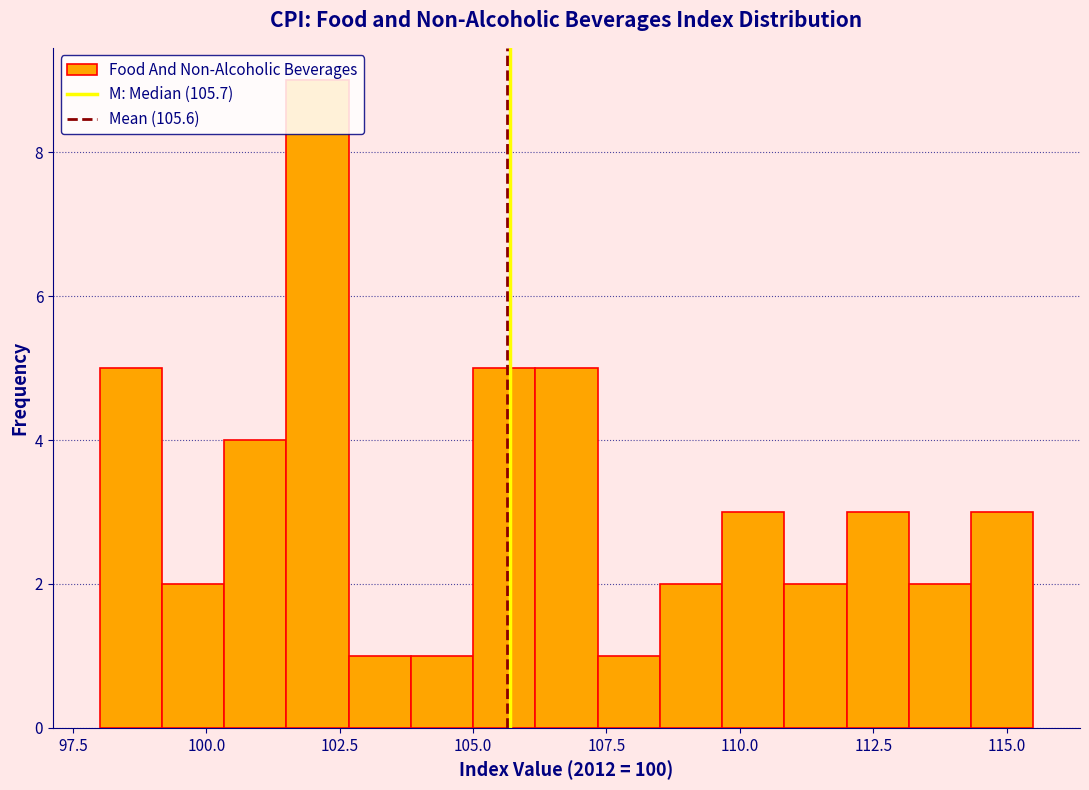

Around what value on the x-axis is the tallest bar? Give the approximate position of its centre, as read against the axis.

102.0